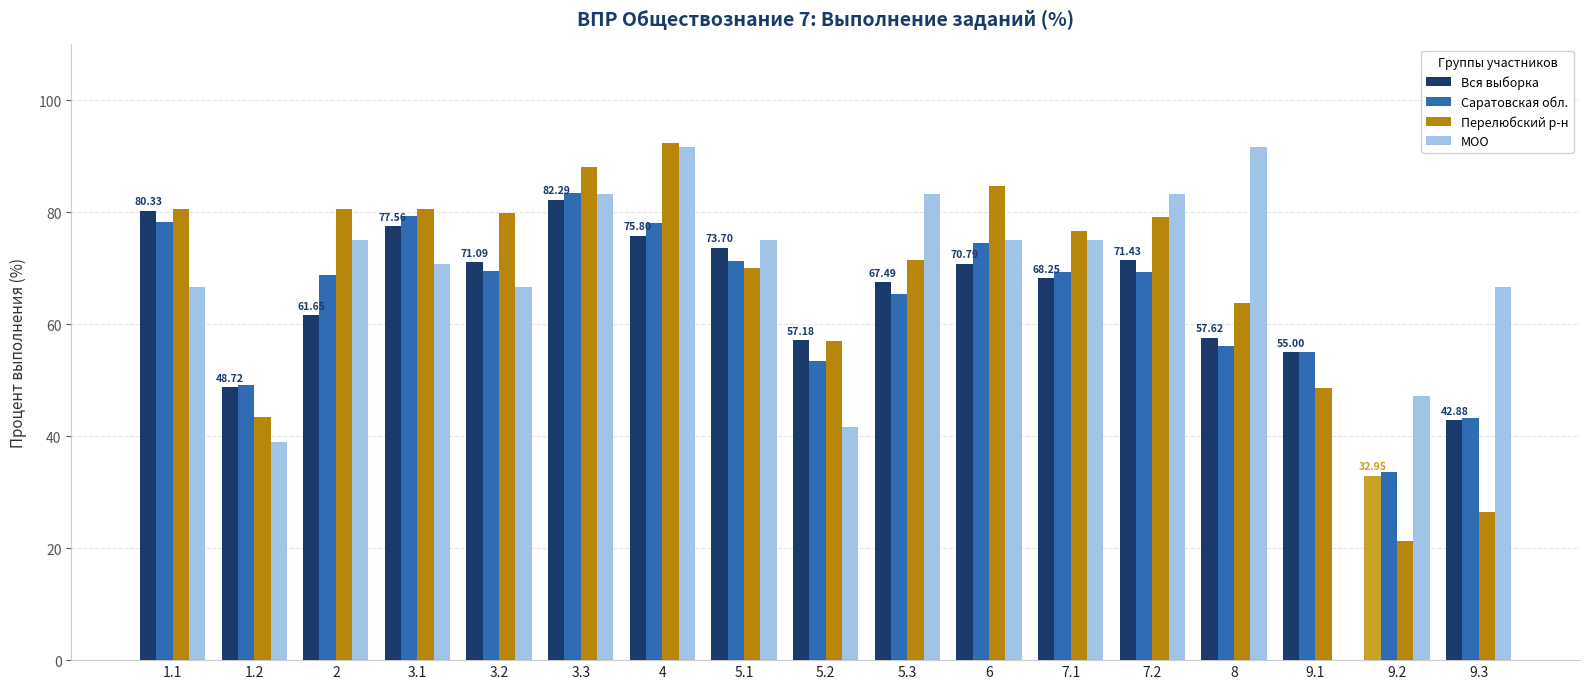

What is the approximate value of МОО at 5.1?

75.0